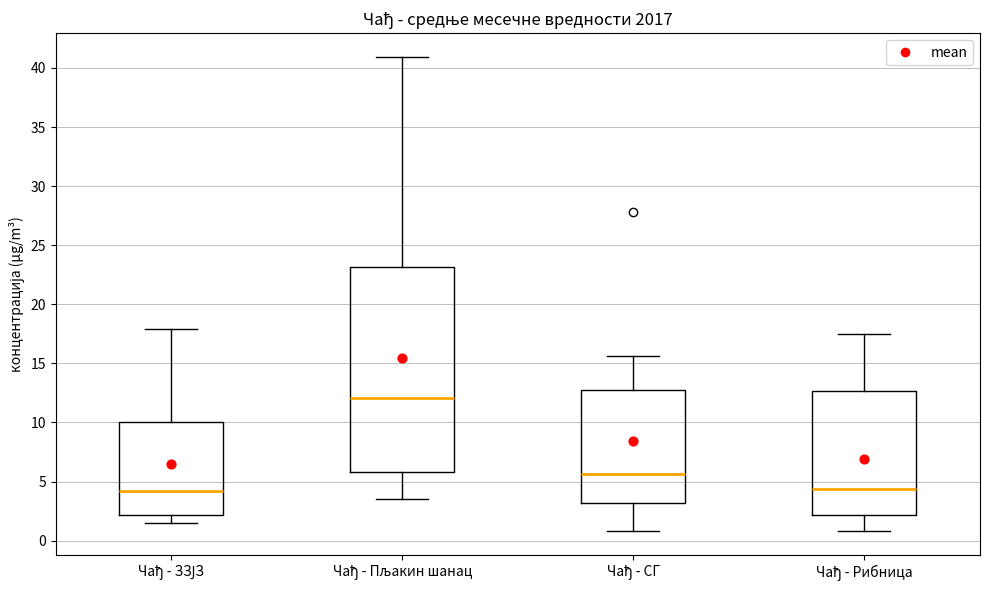

Comparing the boxes themselves (not the whiskers), which one is the tallest?

Чађ - Пљакин шанац